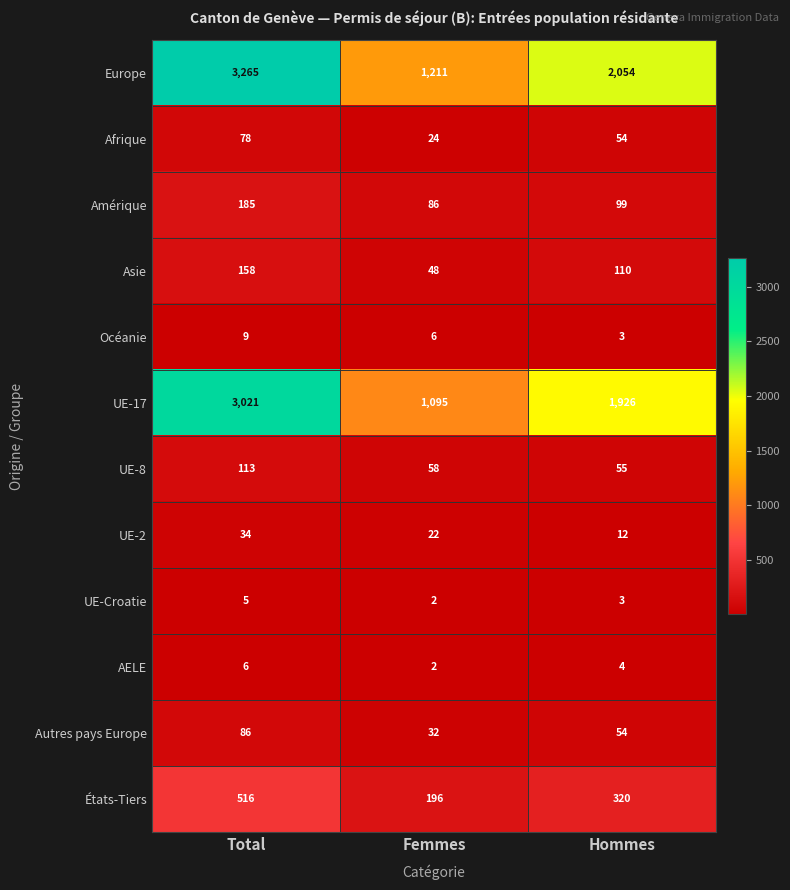

How many series are shown in this chart?

12